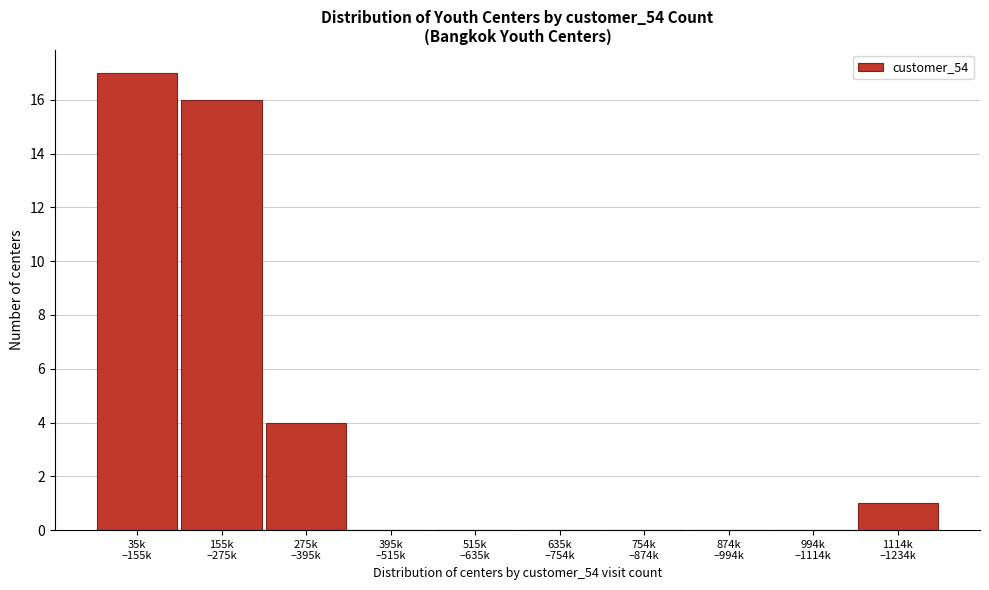

What is the greatest value displayed?

17